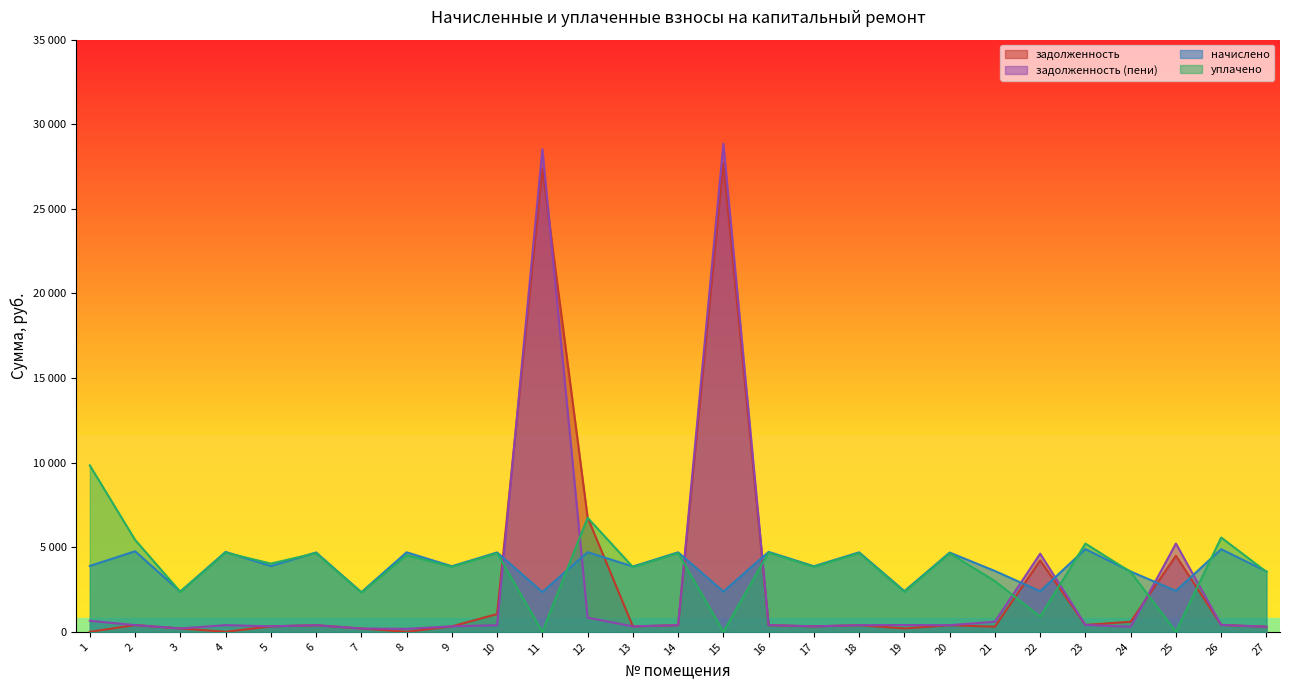

Reading right to left, transcribe all the data shown in this chart.

задолженность: 297.7	406.9	4496.6	594.1	407.6	4217.1	299.7	390.3	200.7	391.6	323.0	393.6	27697.4	391.6	321.7	6760.3	27384.1	1050.4	323.0	0.0	195.1	390.9	323.7	0.0	198.5	396.9	0.0
задолженность (пени): 297.7	406.9	5216.6	297.0	407.6	4617.7	599.4	390.3	401.1	391.6	323.0	393.6	28851.2	391.6	321.7	836.6	28522.4	390.9	323.0	175.7	195.1	390.9	323.7	393.6	198.5	396.9	648.7
начислено: 3572.4	4883.2	2421.6	3564.5	4891.1	2397.6	3596.4	4683.4	2405.6	4699.3	3876.1	4723.3	2381.6	4699.3	3860.2	4707.2	2349.6	4691.3	3876.1	4699.3	2341.7	4691.3	3884.2	4723.3	2381.6	4763.3	3892.1
уплачено: 3542.0	5572.4	0.0	3535.3	5214.5	900.0	2997.0	4643.5	2364.7	4659.3	3843.1	4683.1	0.0	4659.3	3827.3	6740.5	0.0	4651.4	3843.1	4523.7	2321.8	4651.4	4032.4	4683.1	2361.4	5435.6	9835.5